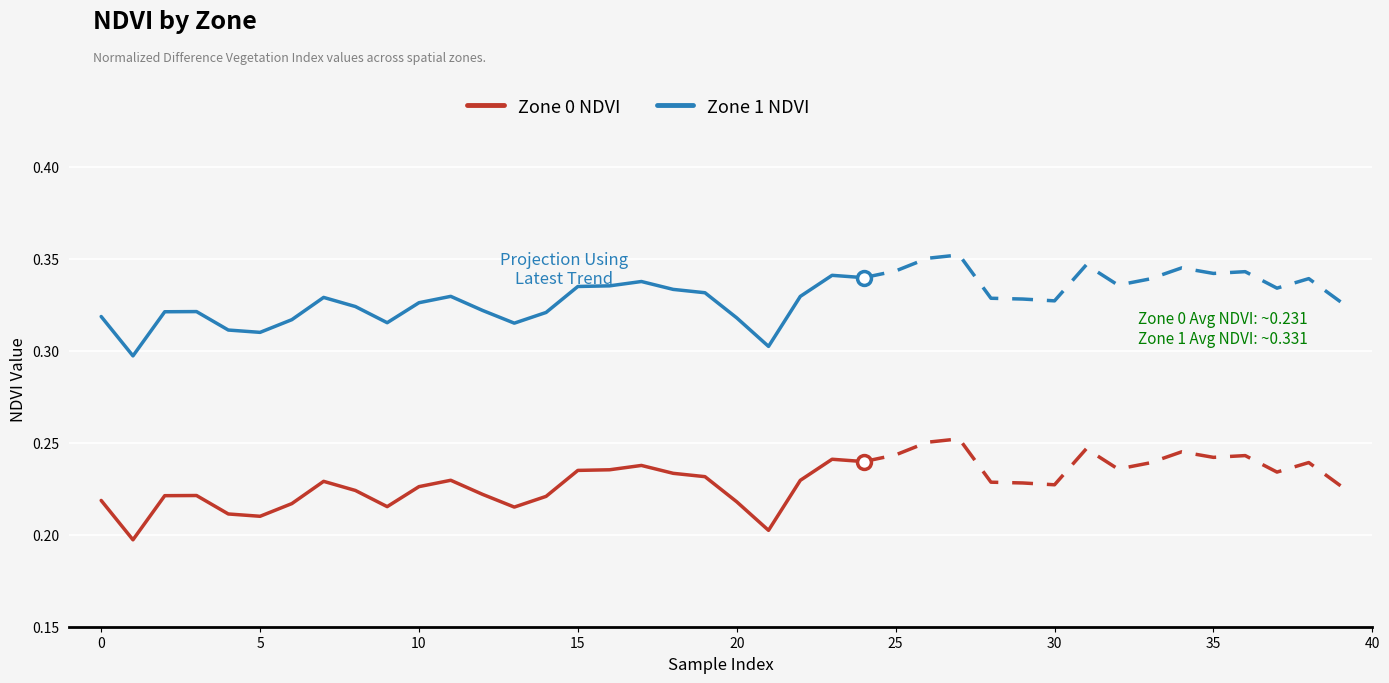

True or false: Zone 0 NDVI and Zone 1 NDVI intersect in this chart.

False